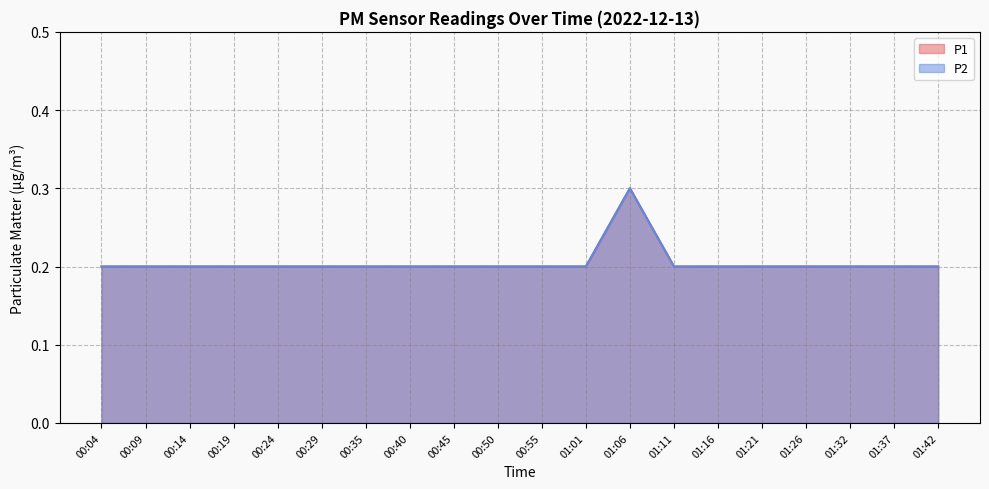

What is the approximate value of P2 at 01:06?

0.3